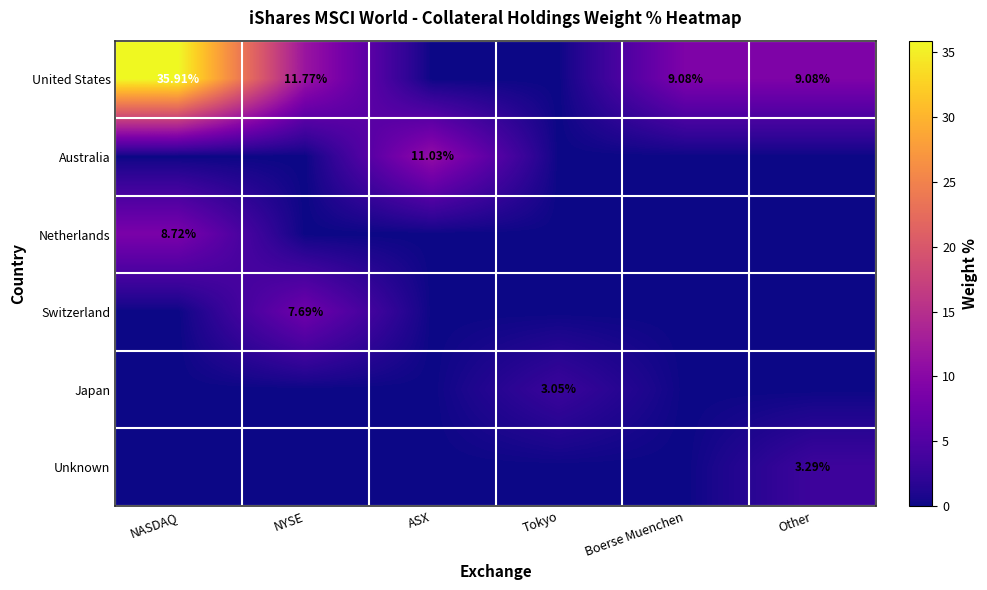

What is the difference between the highest and lowest values at NYSE?

11.8